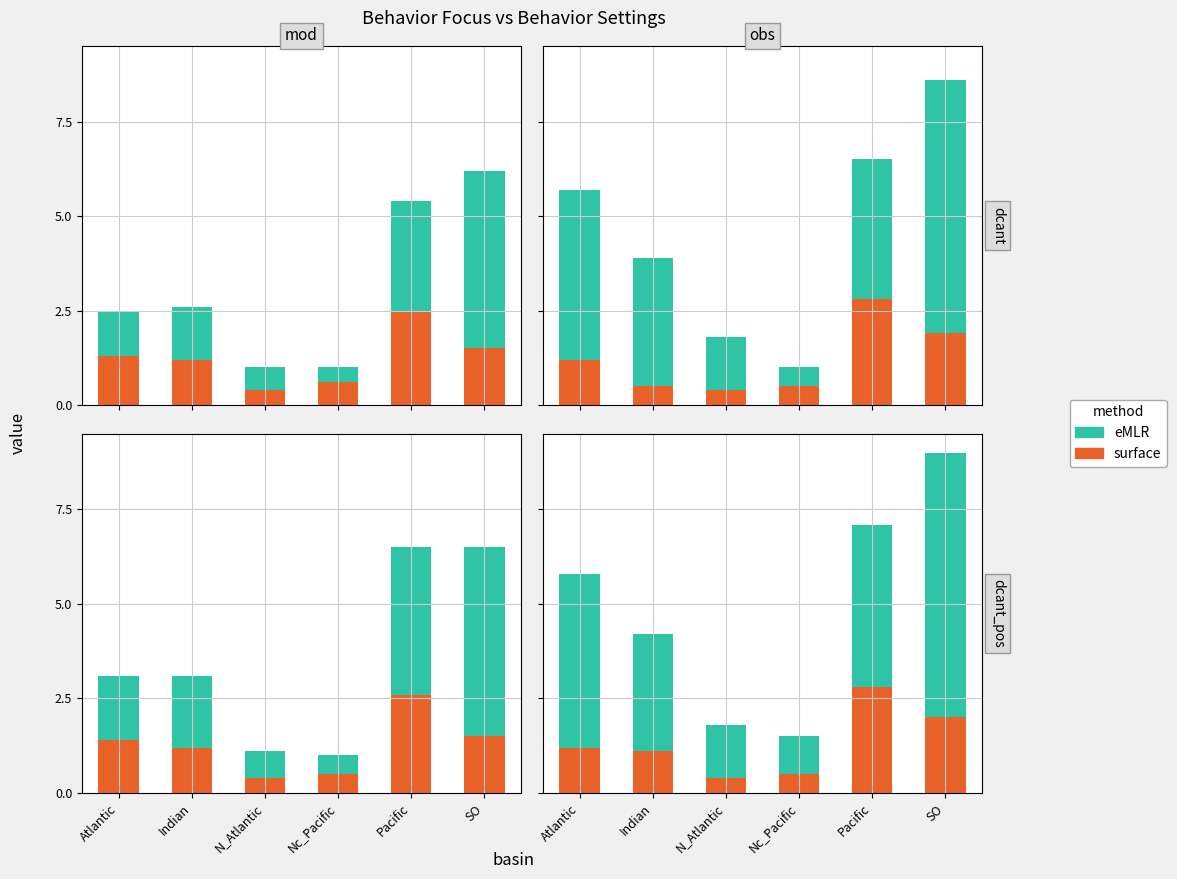

Count the number of categories in the chart.

6